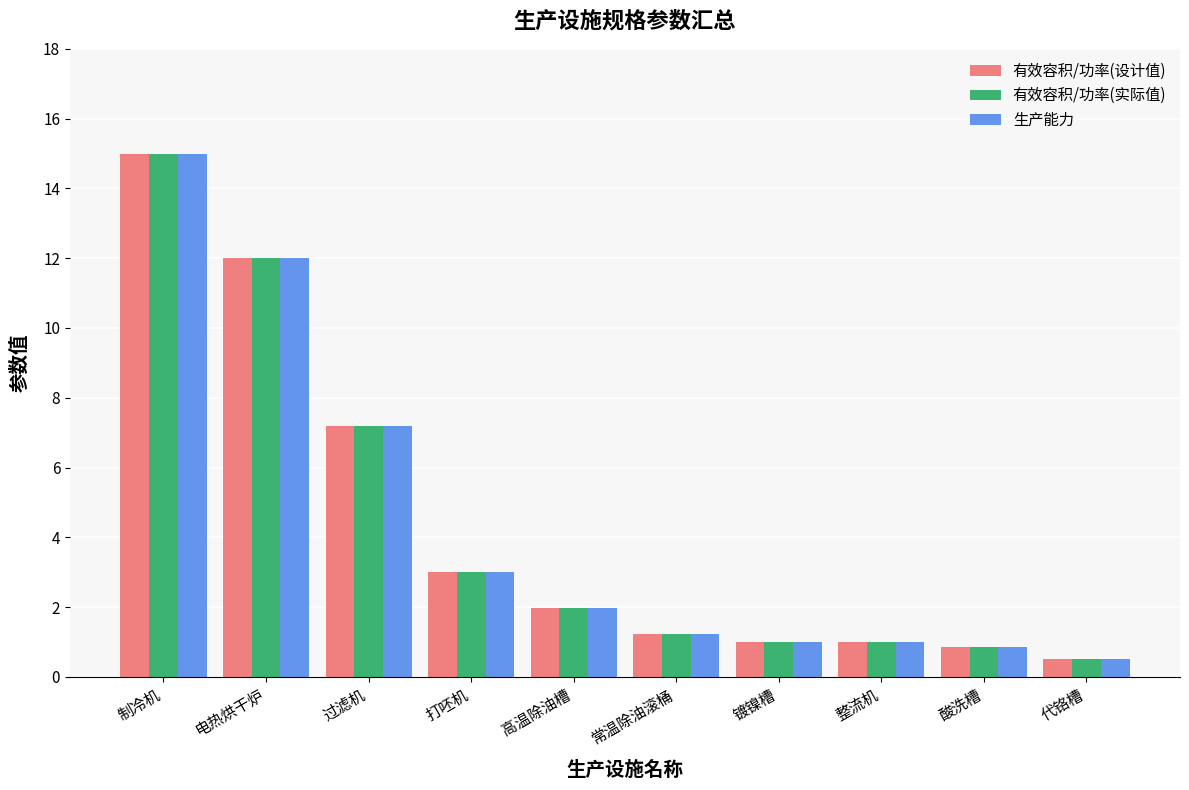

Is the value of 生产能力 at 酸洗槽 greater than the value of 有效容积/功率(实际值) at 过滤机?

No